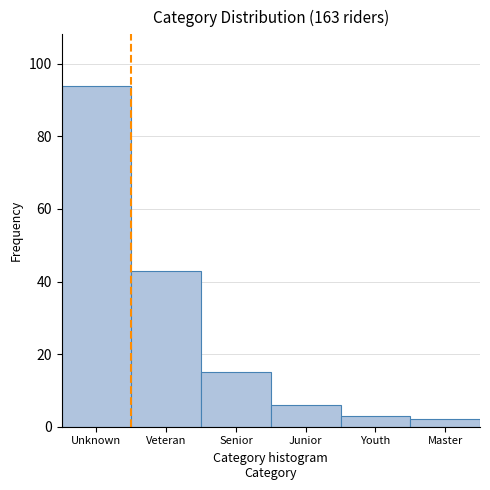

Reading left to right, extract all data points from this chart.

94	43	15	6	3	2